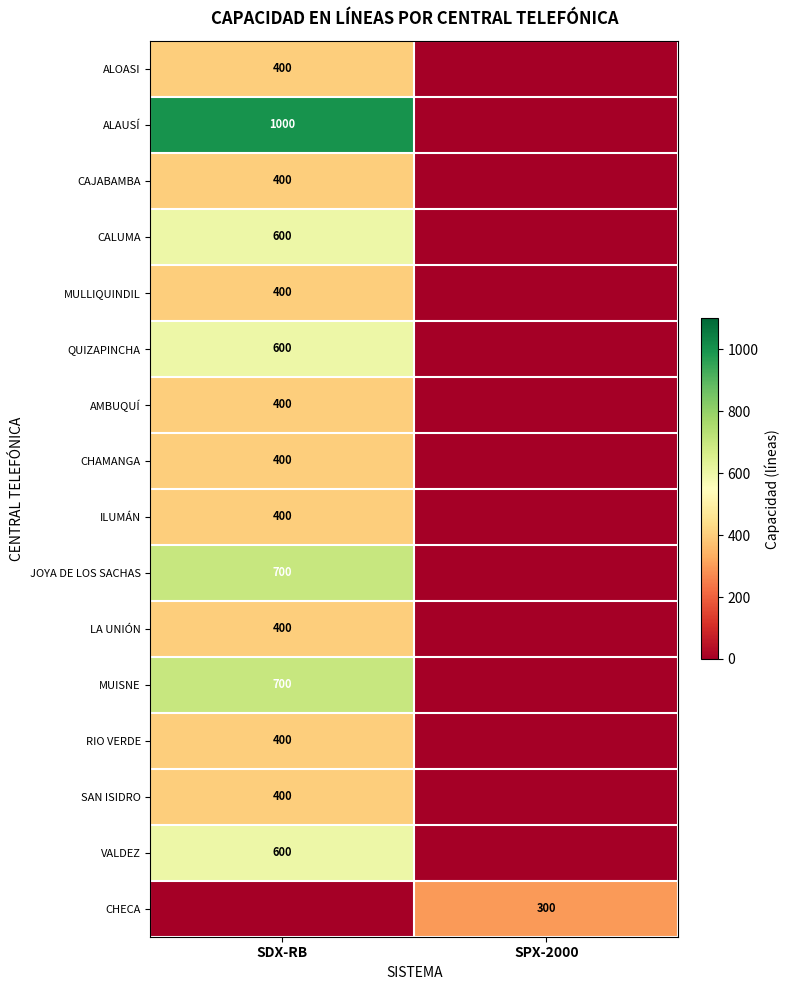

True or false: CALUMA has a value of 600 at SDX-RB.

True